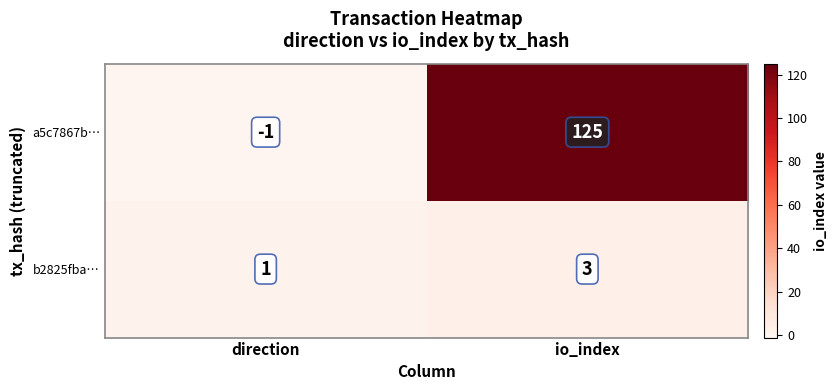

Reading right to left, transcribe all the data shown in this chart.

a5c7867b…: io_index=125	direction=-1
b2825fba…: io_index=3	direction=1